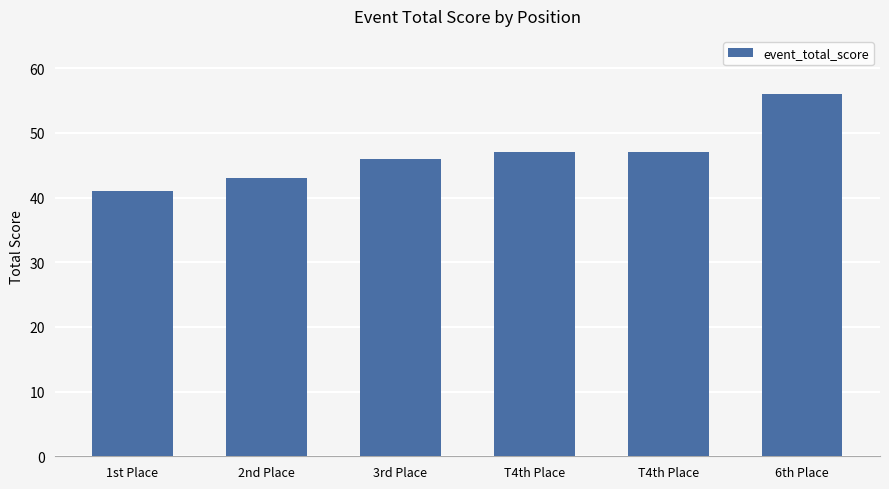

What is the sum of the values at T4th Place and 6th Place?

103